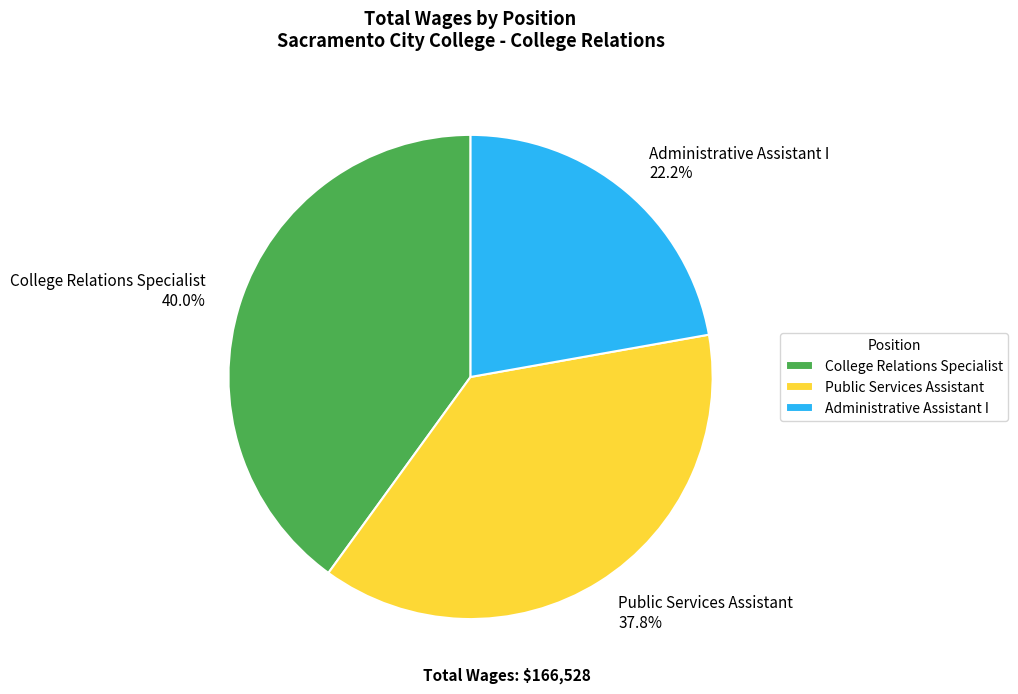

What is the smallest slice in the pie chart?

Administrative Assistant I